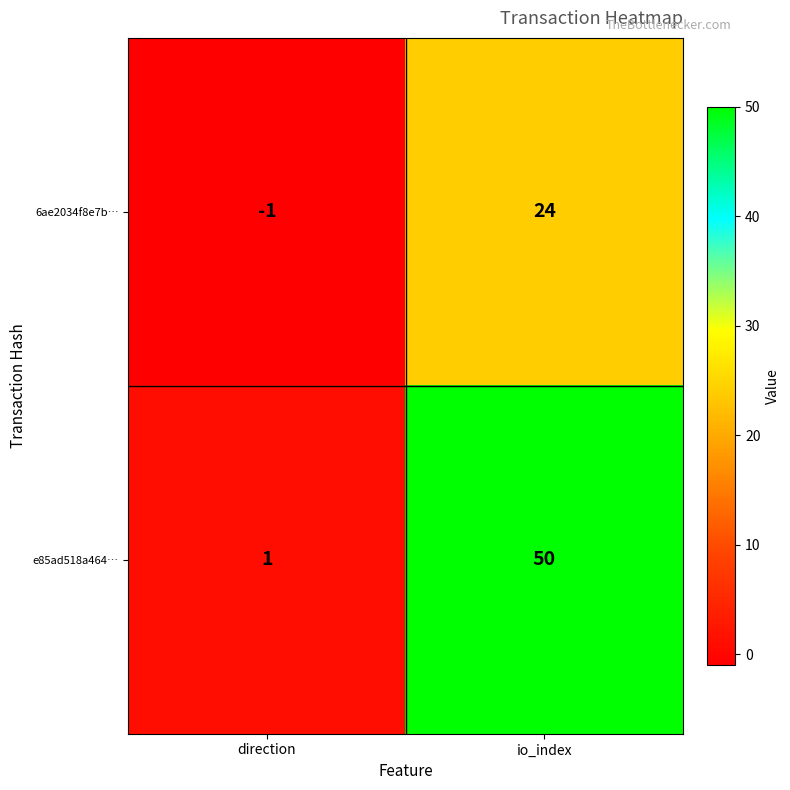

Where is e85ad518a464… nearest to the value 25?

direction